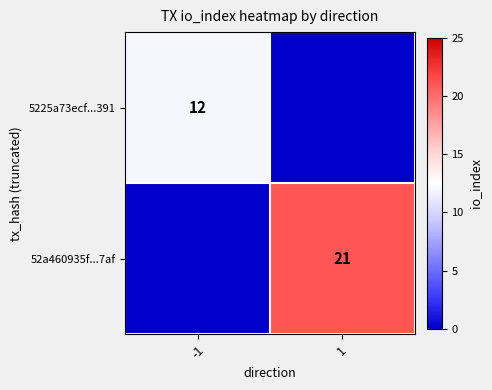

Which category has the highest value across all series?

1